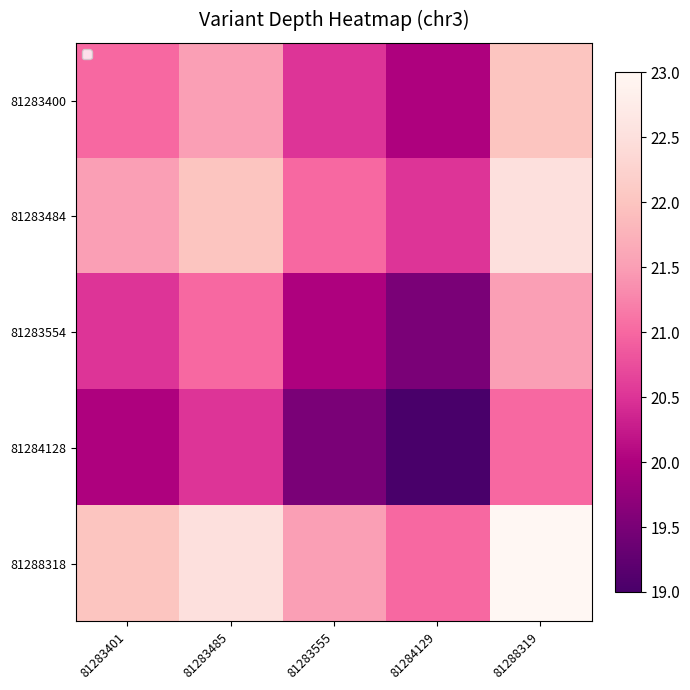

Rank the series by their maximum value, from lowest to highest.

81284128, 81283554, 81283400, 81283484, 81288318